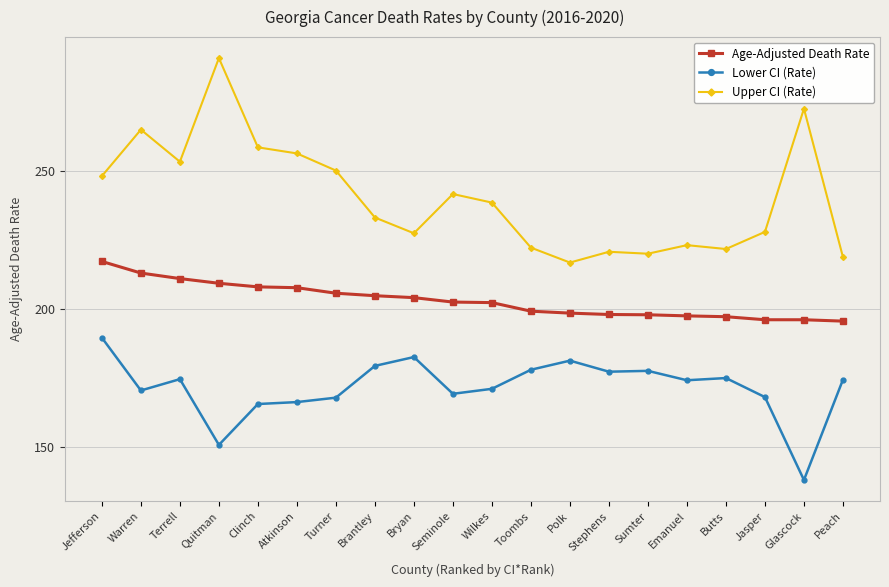

Which series has the widest spread of values?

Upper CI (Rate)